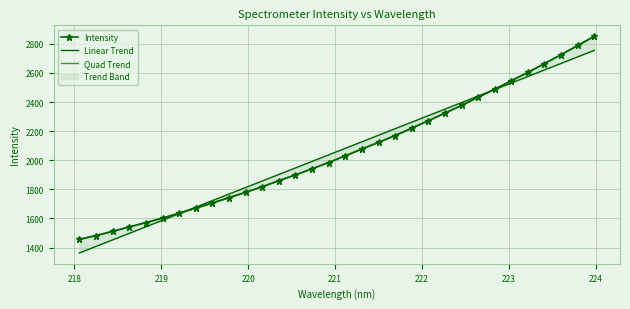

What is the difference between the maximum and minimum values in the Quad Trend series?

1392.2